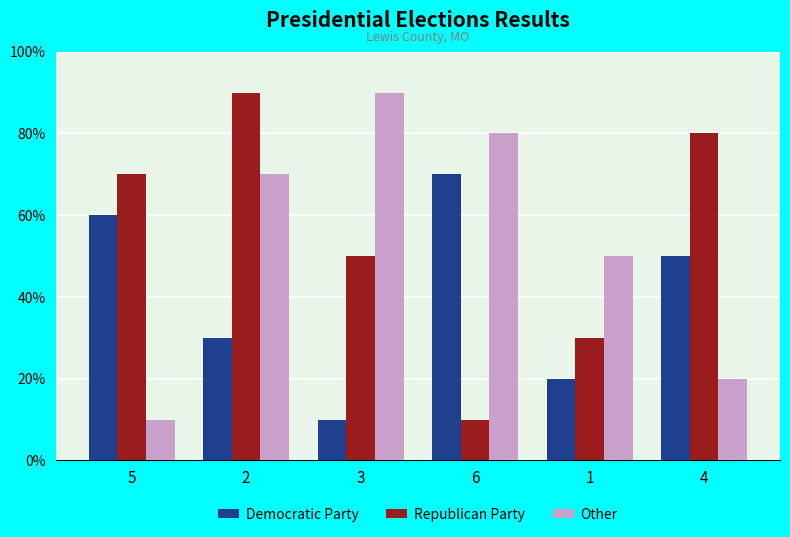

The value of Other at 2 is 2. True or false?

False